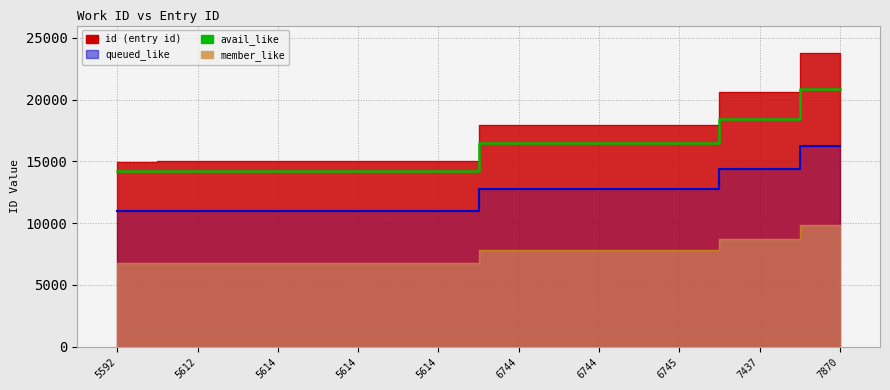

The value of queued_like_line at 5614 is 18380.8. True or false?

False